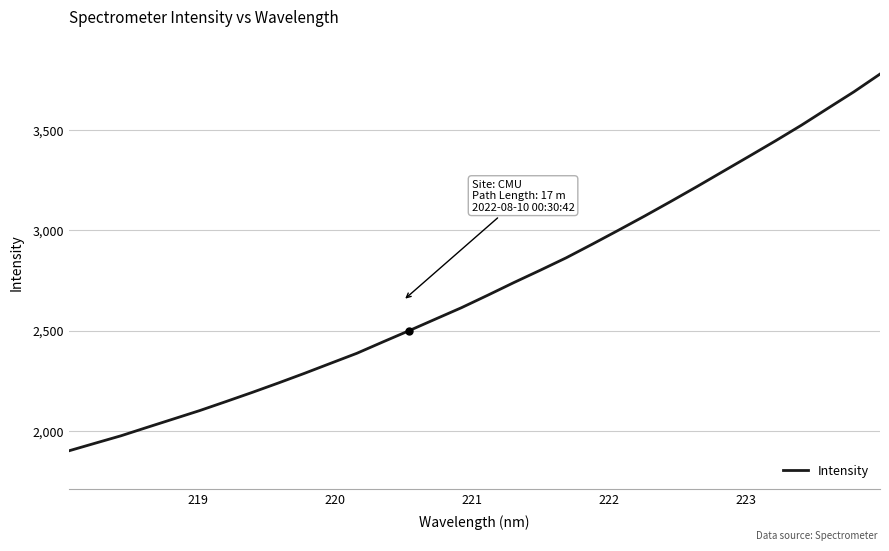

What is the smallest value displayed?

1900.1